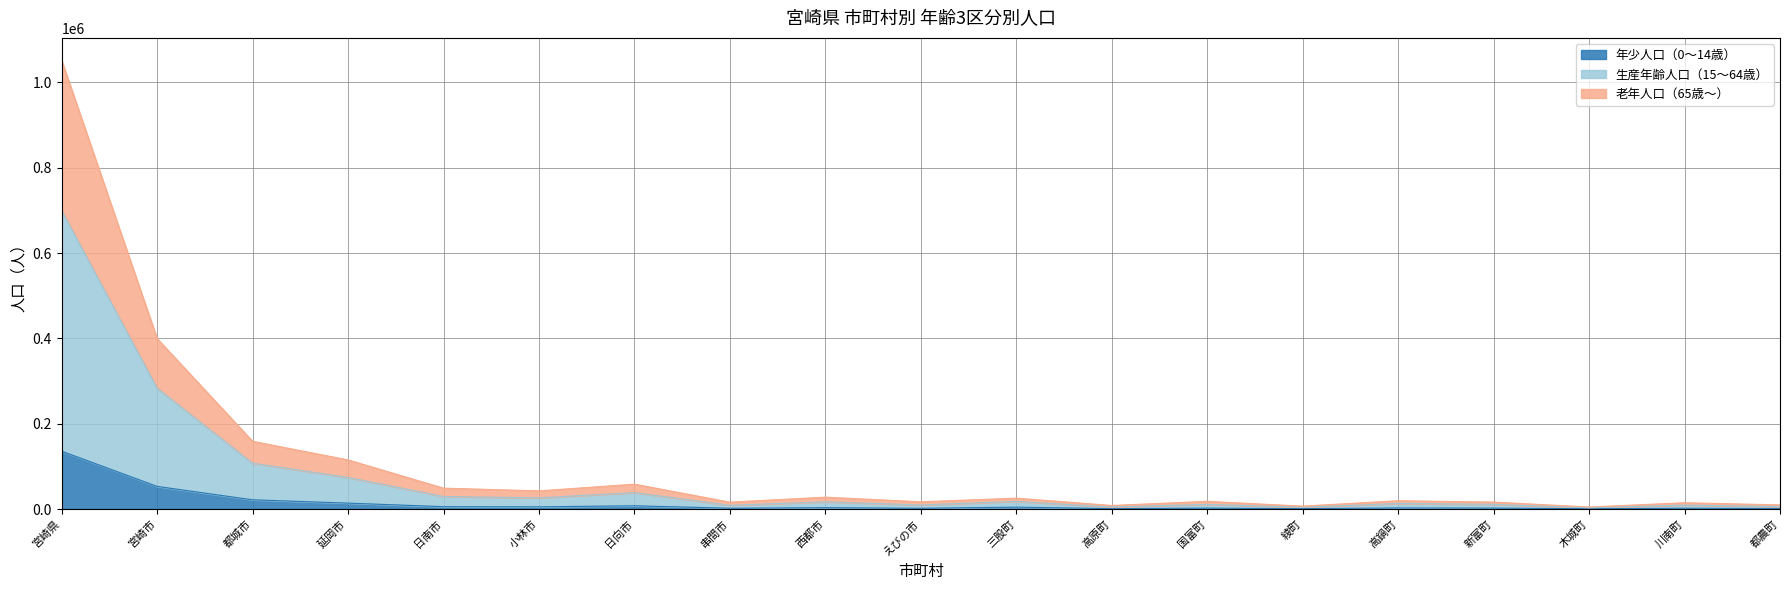

At which category is the sum across all series the highest?

宮崎県